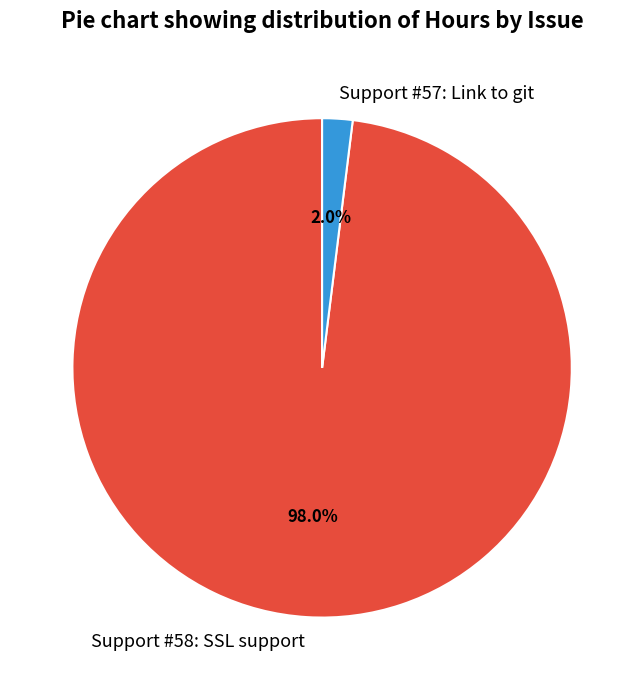

What is the majority slice?

Support #58: SSL support